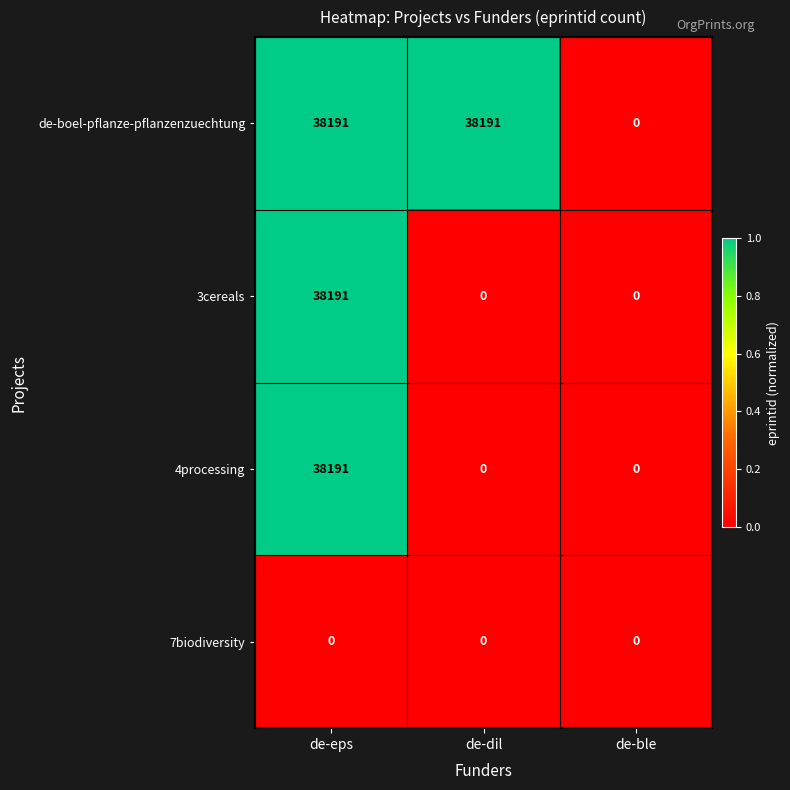

What is the greatest value displayed?

38191